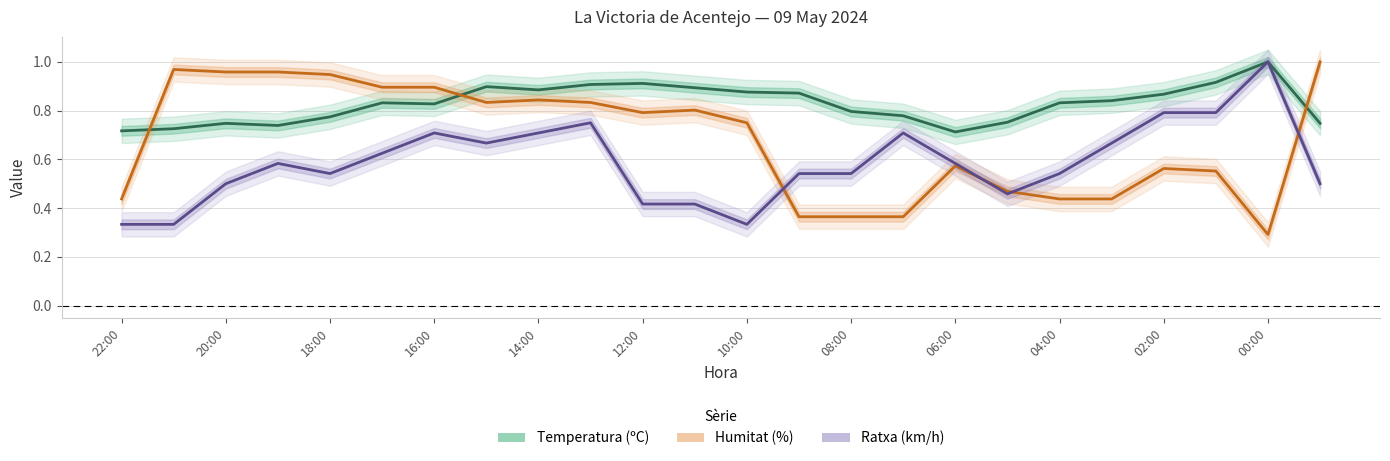

Where is the first local minimum for Humitat (%)?

15:00